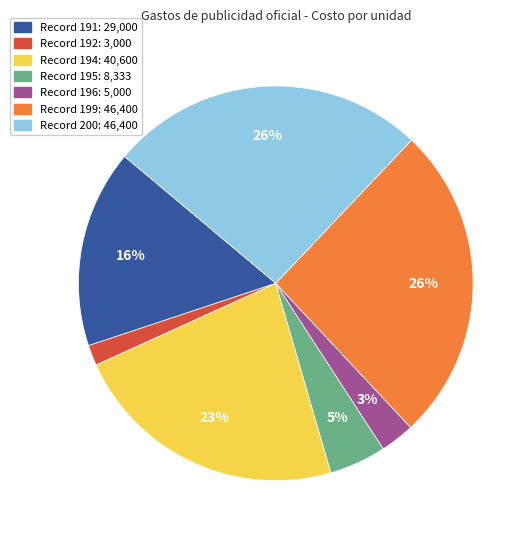

Is there any slice that represents more than half of the pie?

No